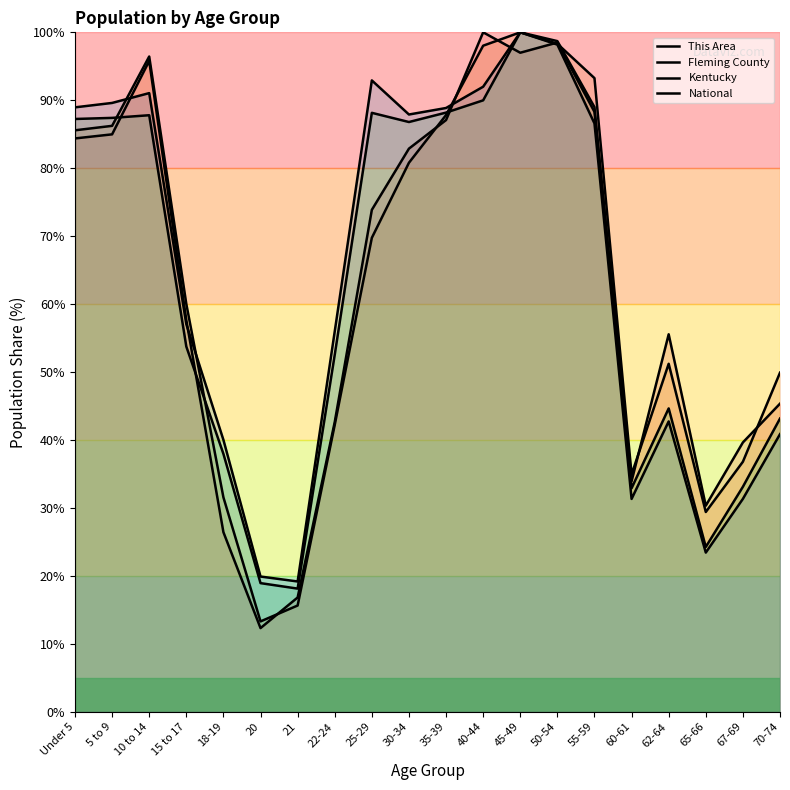

Does the chart display data point markers on the line(s)?

No